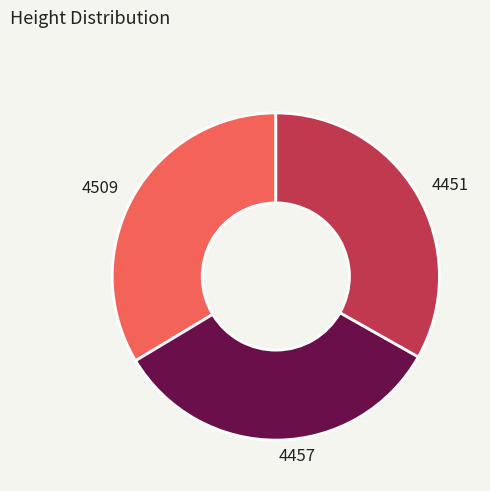

How many segments does this pie chart have?

3